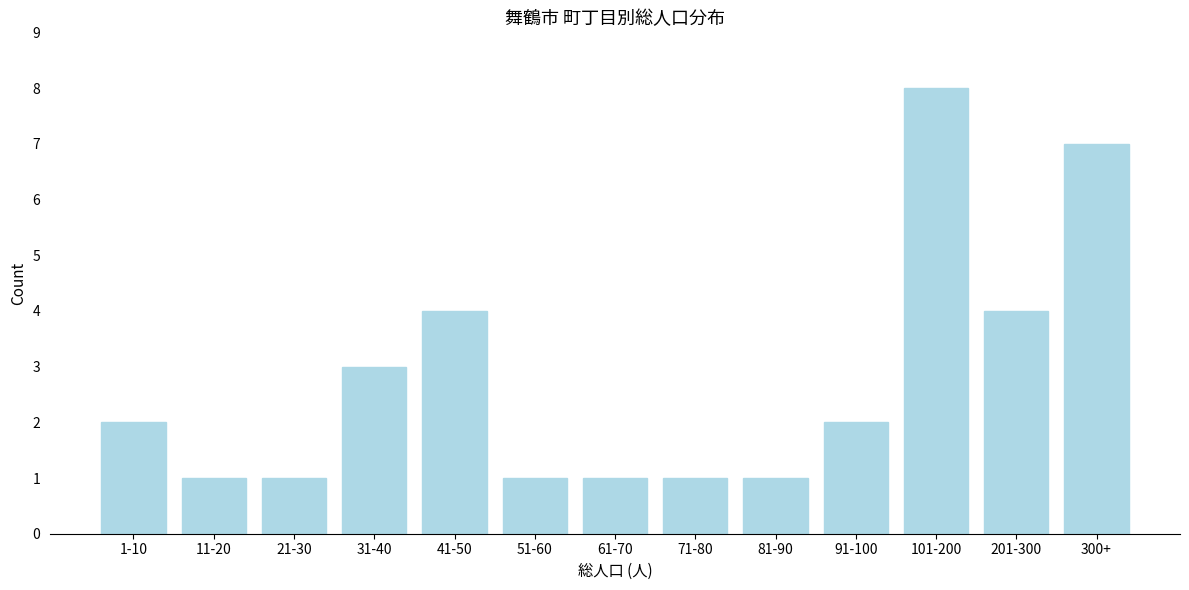

Reading left to right, list all the values displayed in this chart.

2	1	1	3	4	1	1	1	1	2	8	4	7